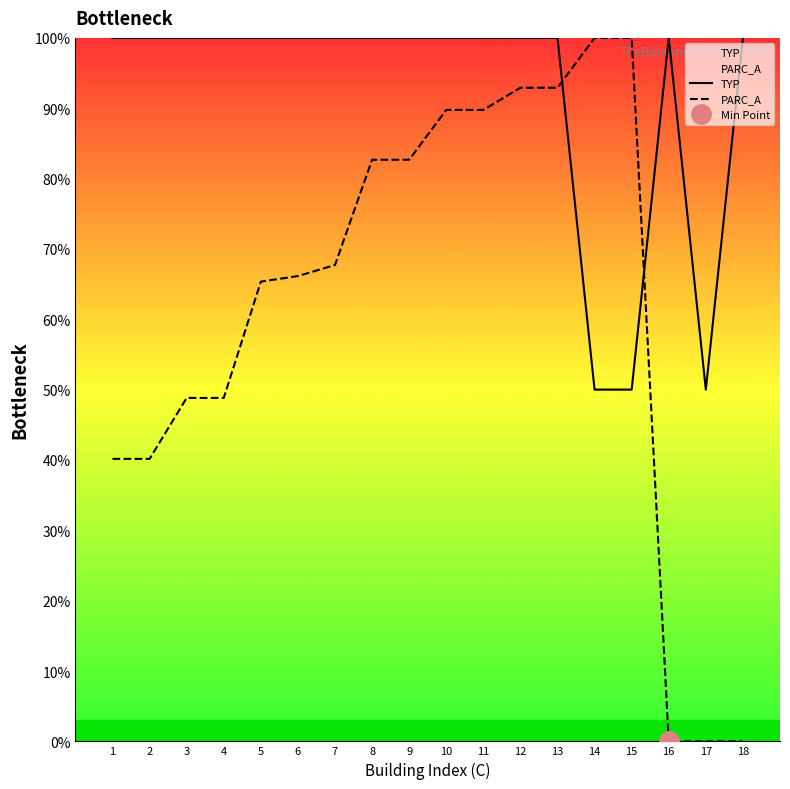

At which label is PARC_A closest to 50?

3